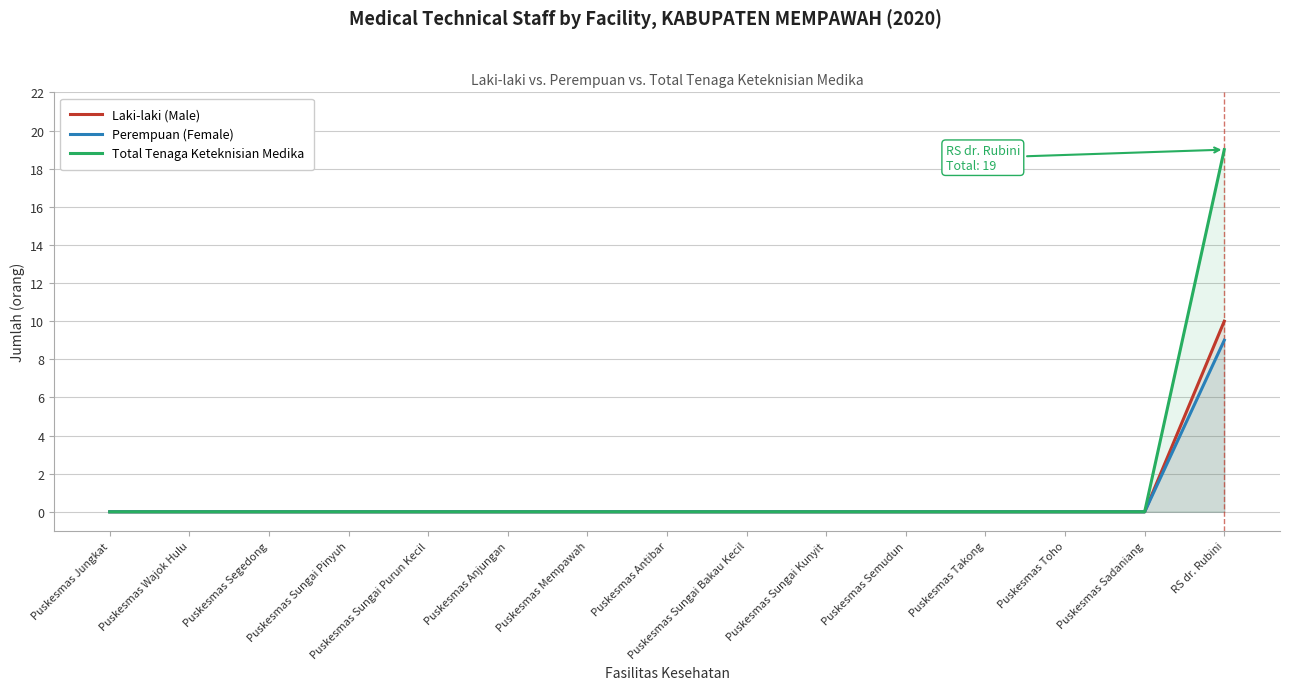

How many series are shown in this chart?

3